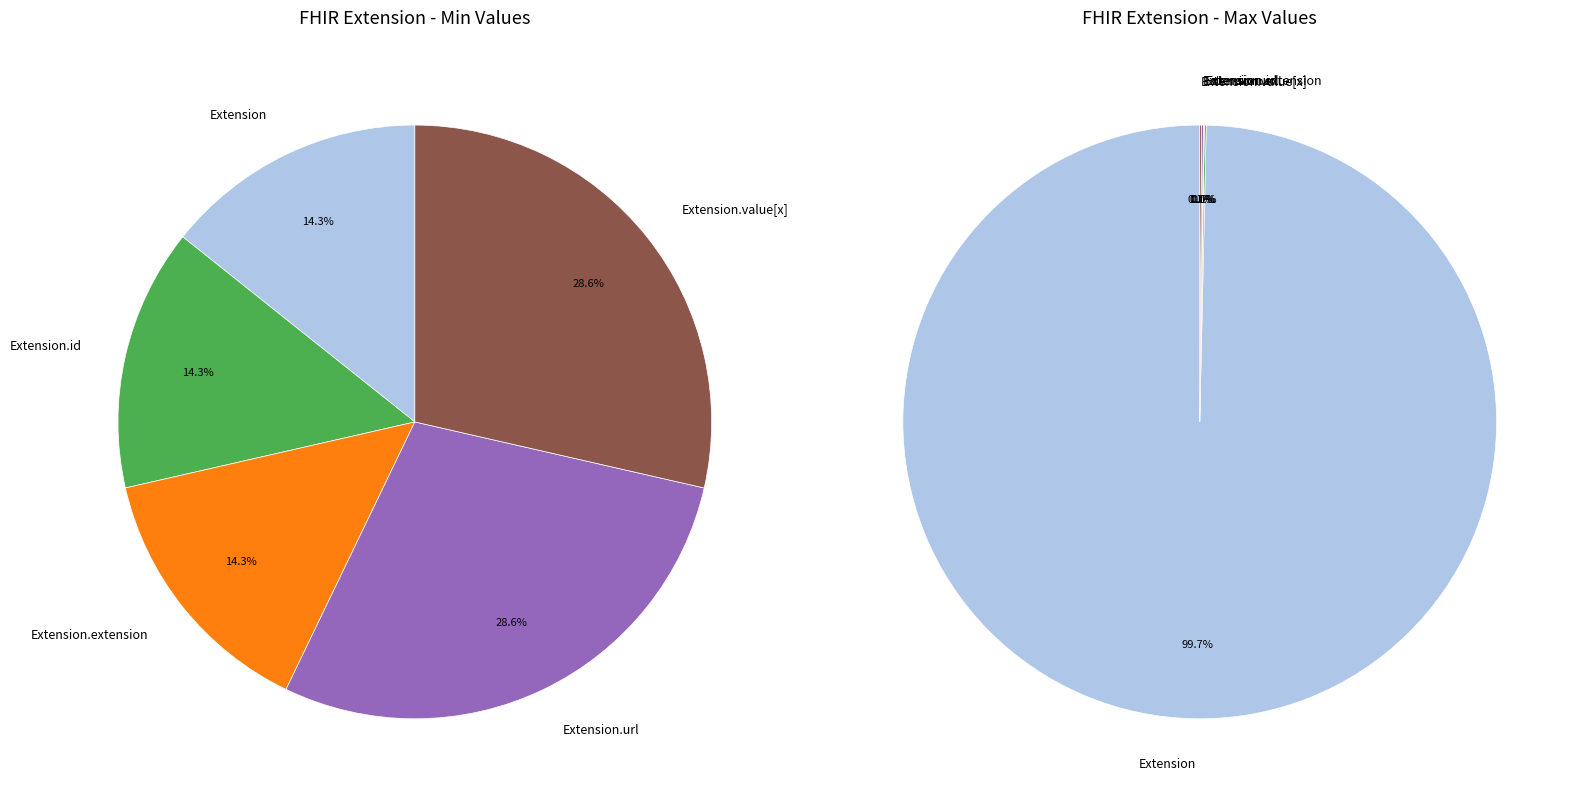

True or false: Extension accounts for 7% of the total.

False